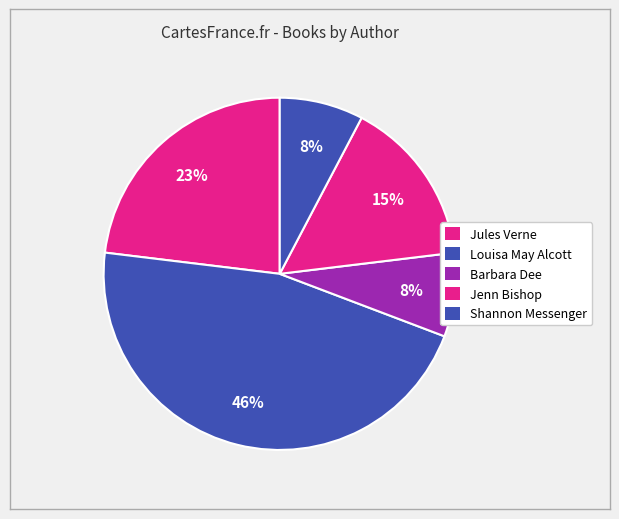

How many segments does this pie chart have?

5